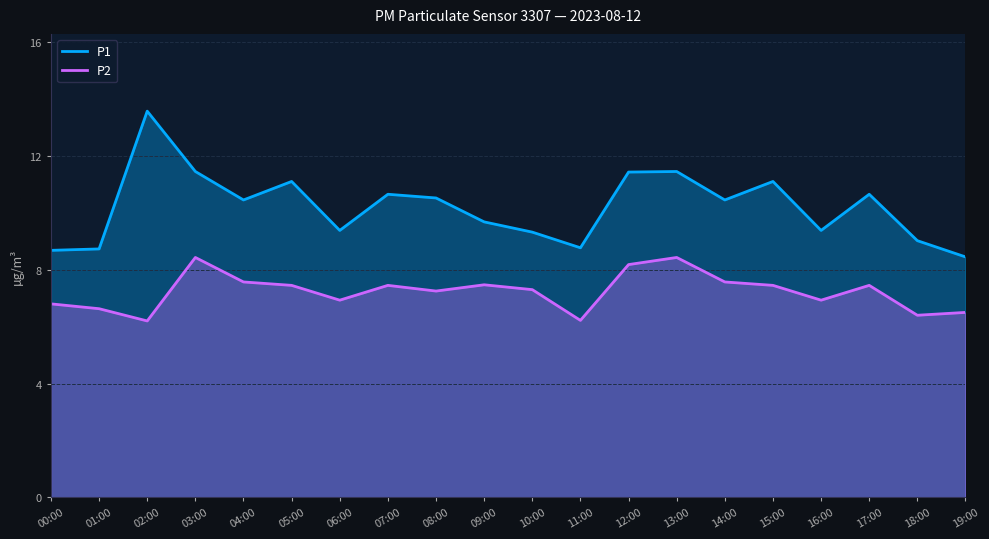

At which category is the sum across all series the highest?

03:00